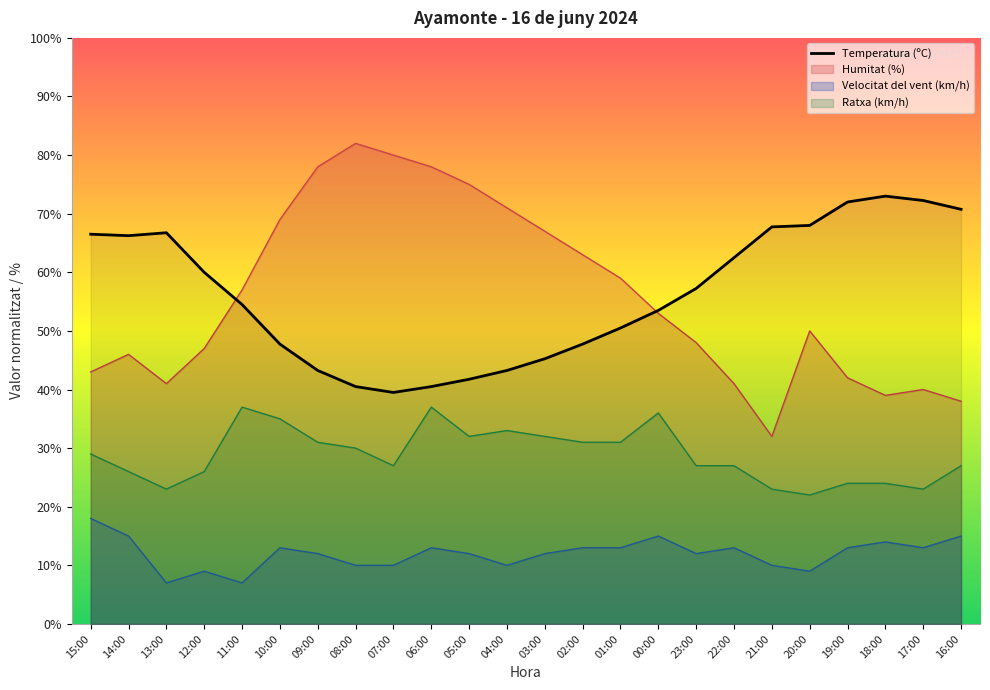

What are all the series names shown in the legend?

Temperatura (ºC), Humitat (%), Velocitat del vent (km/h), Ratxa (km/h)